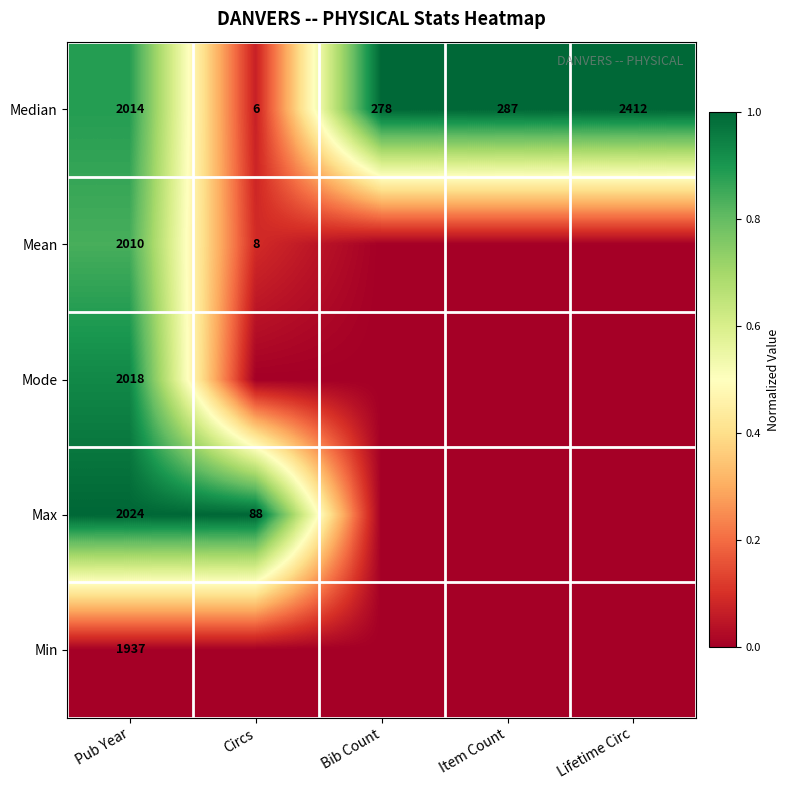

What is the maximum value shown in the chart?

1.0